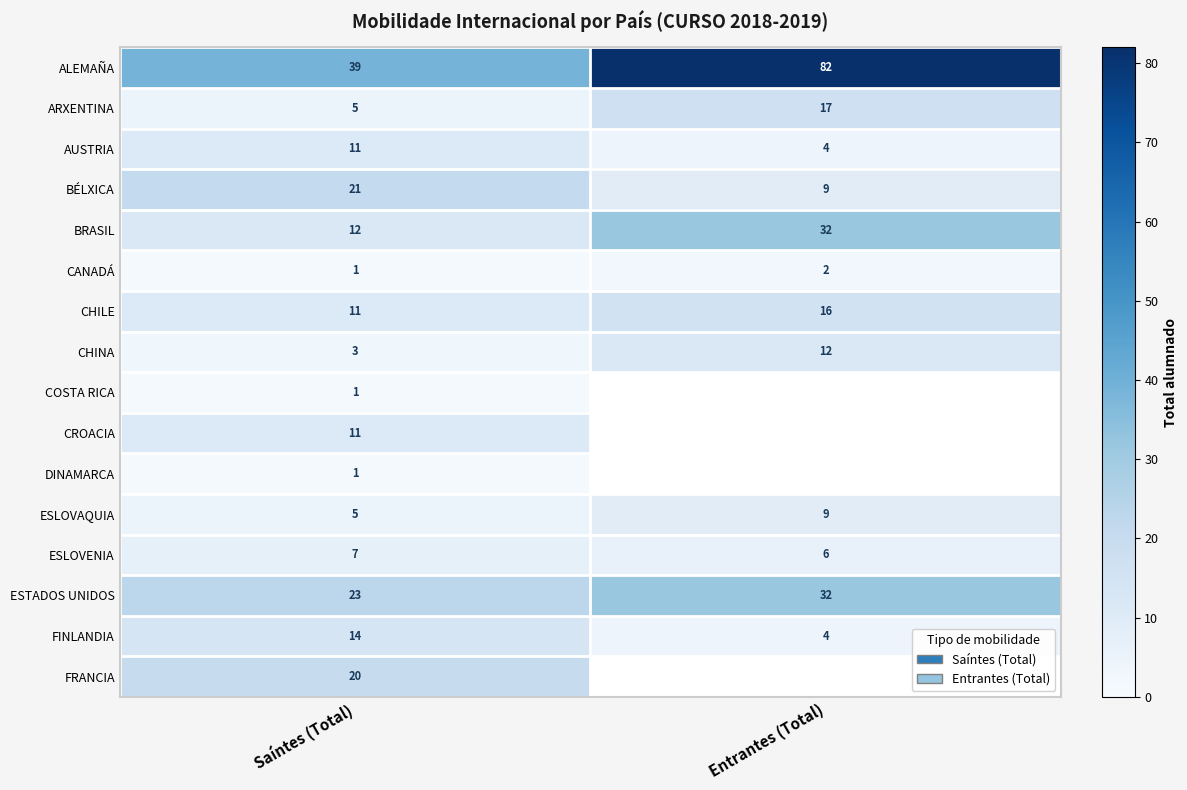

True or false: ESLOVENIA has a value of 11.3 at Saíntes (Total).

False